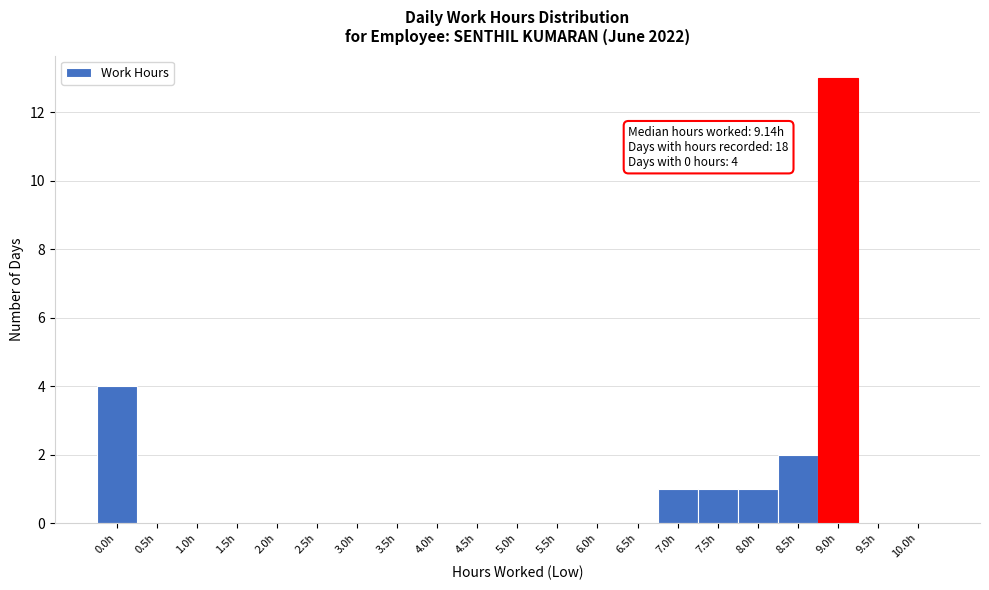

Reading right to left, list all the values displayed in this chart.

10.0h=0	9.5h=0	9.0h=13	8.5h=2	8.0h=1	7.5h=1	7.0h=1	6.5h=0	6.0h=0	5.5h=0	5.0h=0	4.5h=0	4.0h=0	3.5h=0	3.0h=0	2.5h=0	2.0h=0	1.5h=0	1.0h=0	0.5h=0	0.0h=4